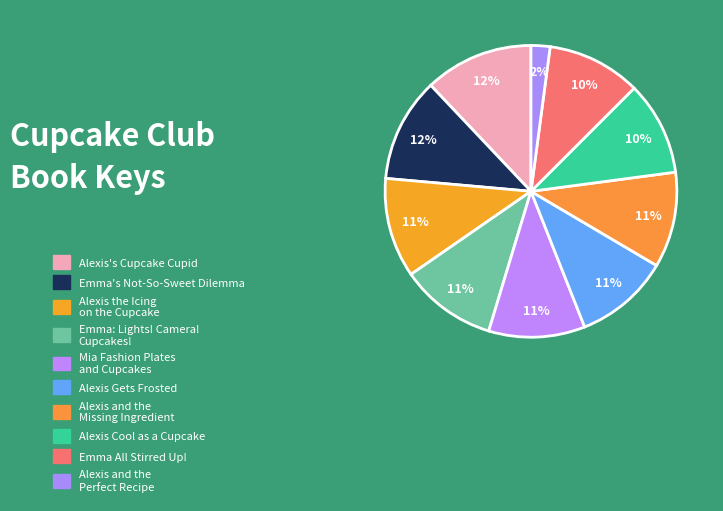

To the nearest percent, what percentage of the pie is Alexis Gets Frosted?

11%